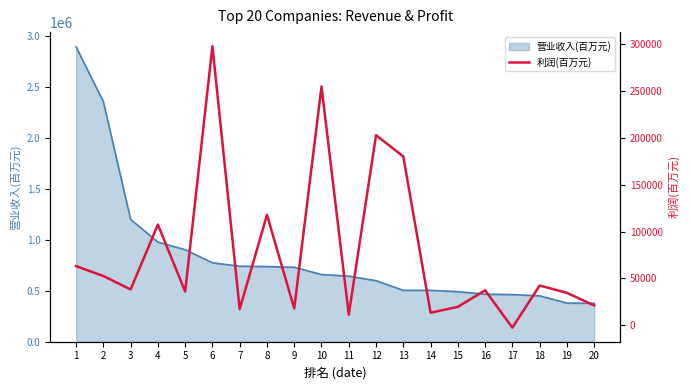

Which label corresponds to the largest value in the chart?

6